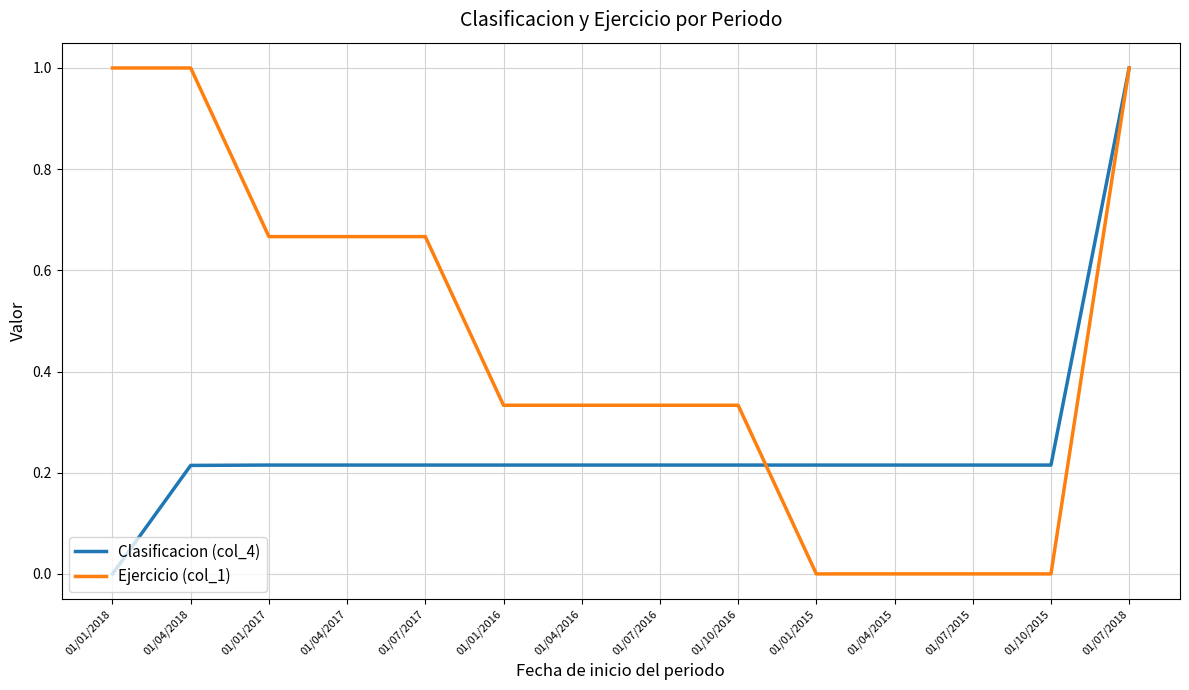

Which series has the largest total across all categories?

Ejercicio (col_1)